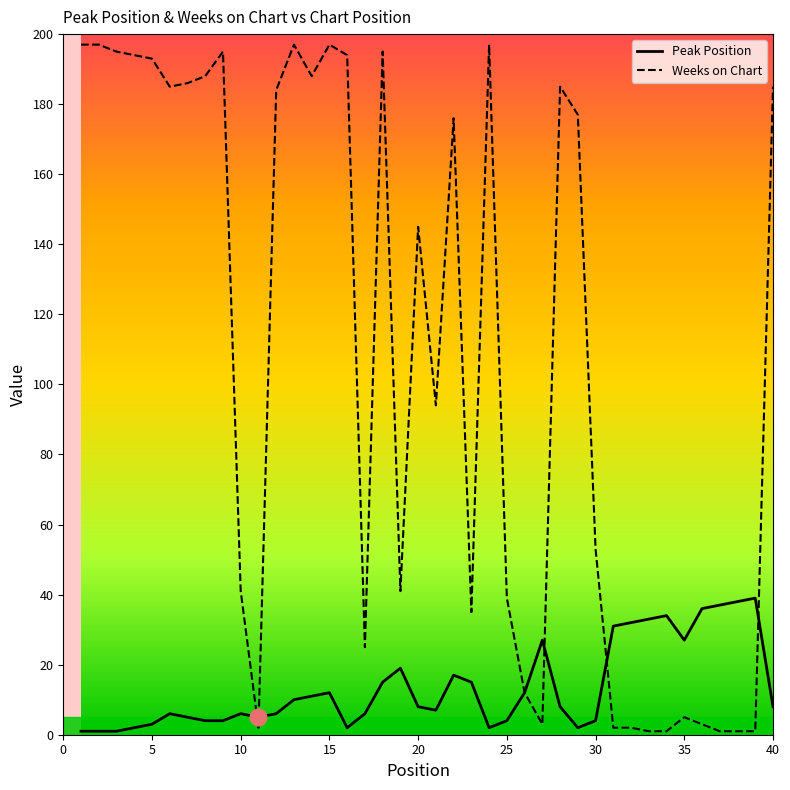

What is the greatest value displayed?

197